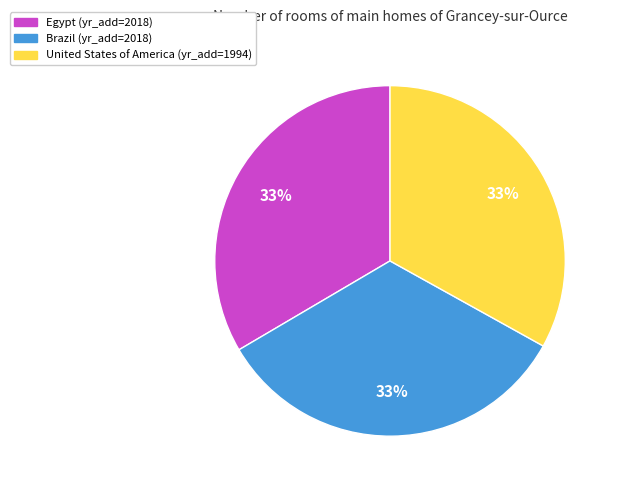

Count the number of slices in the pie.

3